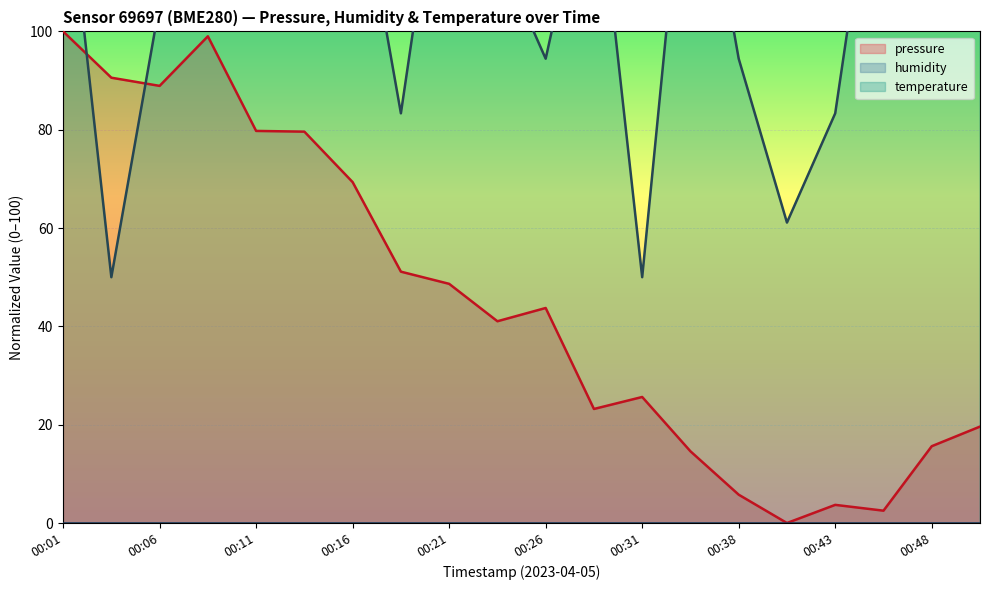

Is it true that pressure equals 90.6 at 00:03?

True